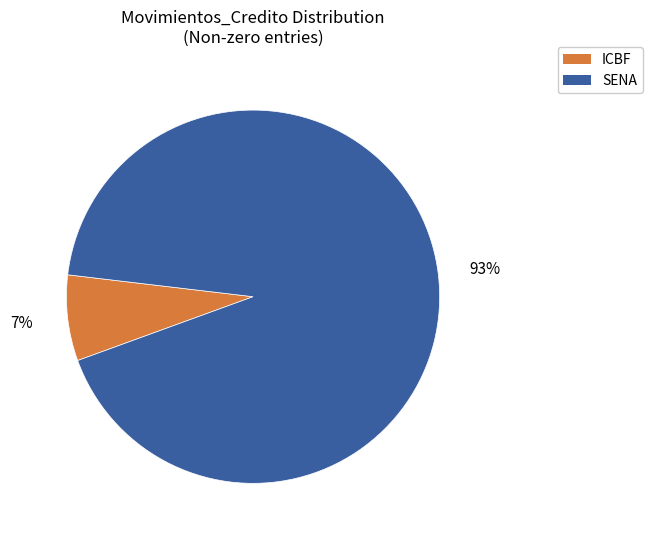

Is there a majority slice in this chart?

Yes